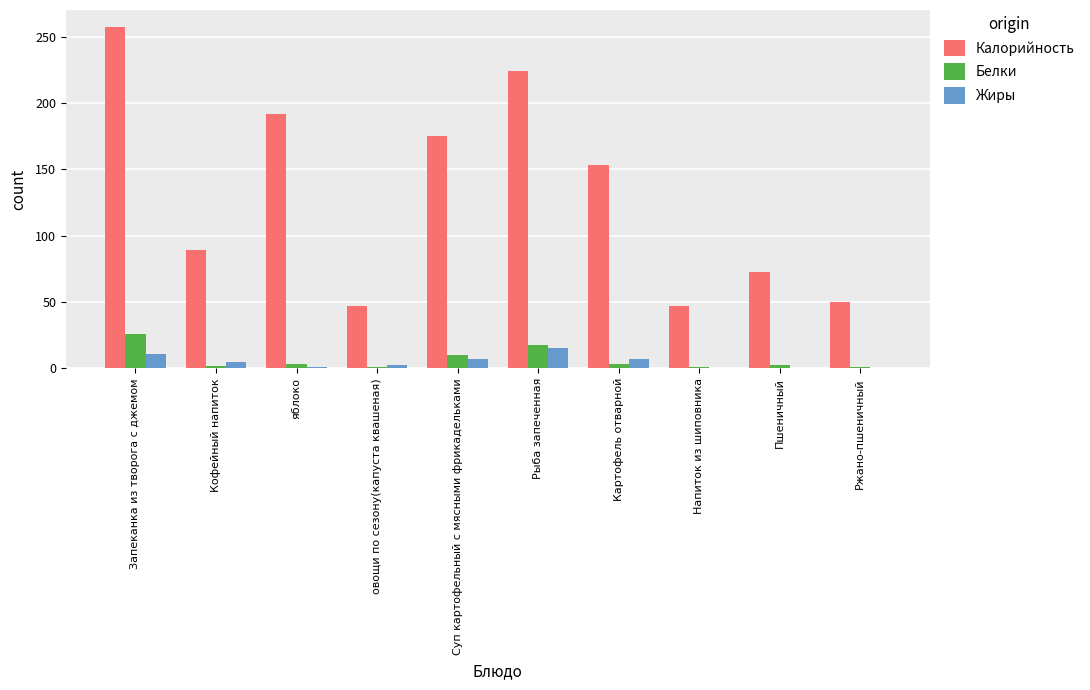

What is the approximate value of Жиры at Кофейный напиток?

4.6